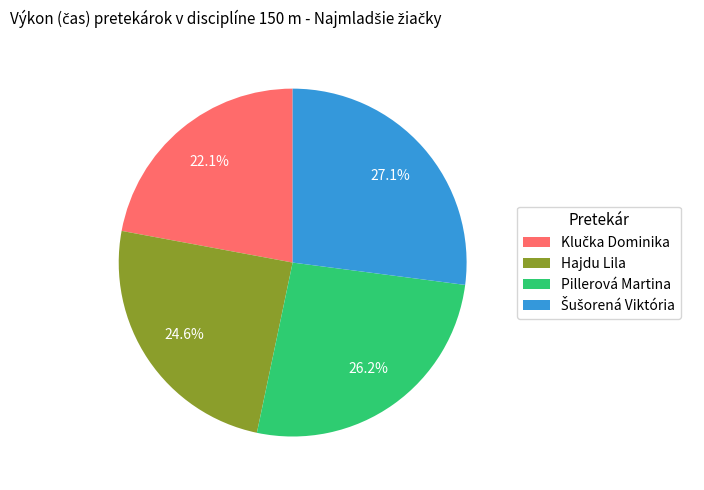

What is the ratio of the value at Pillerová Martina to the value at Hajdu Lila?

1.1